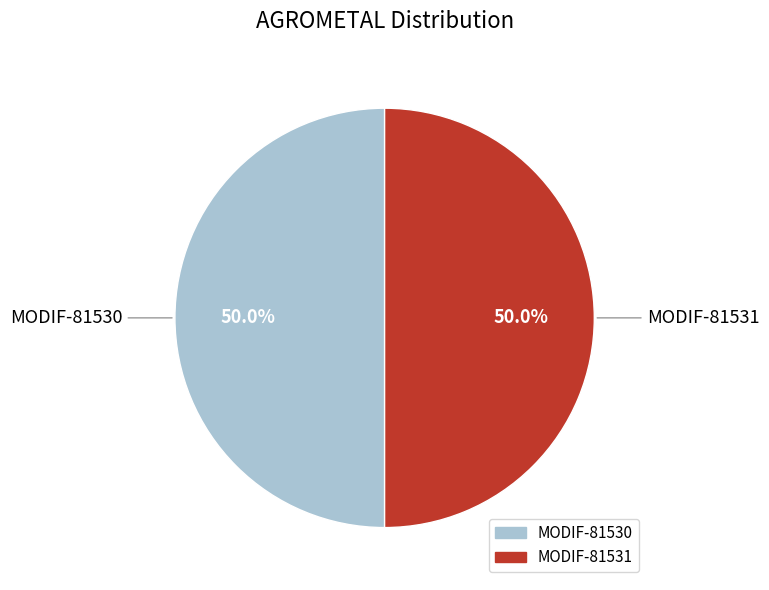

How many segments does this pie chart have?

2